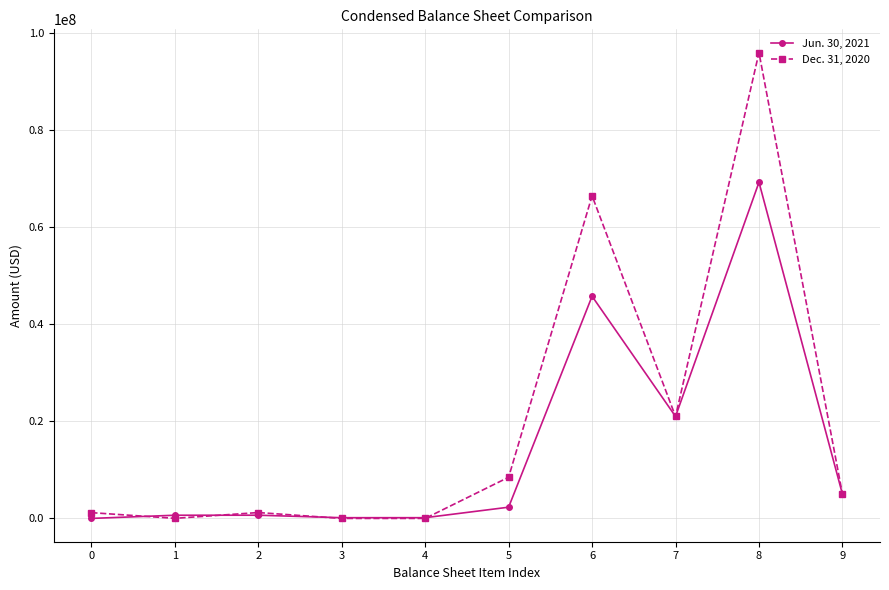

What is the greatest value displayed?

95928721